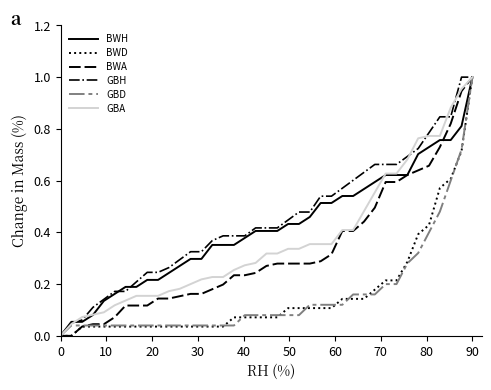

What are all the series names shown in the legend?

BWH, BWD, BWA, GBH, GBD, GBA